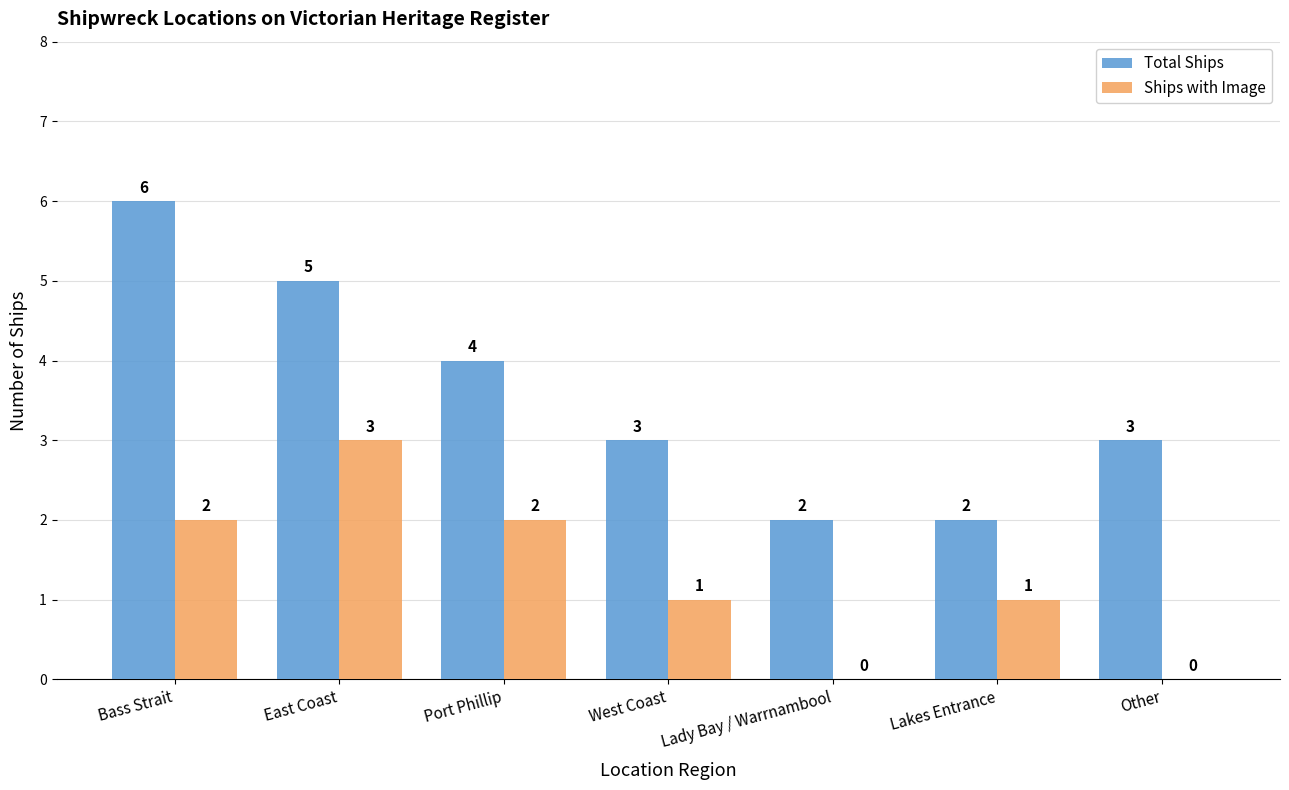

The Total Ships series shows 4 at West Coast. True or false?

False